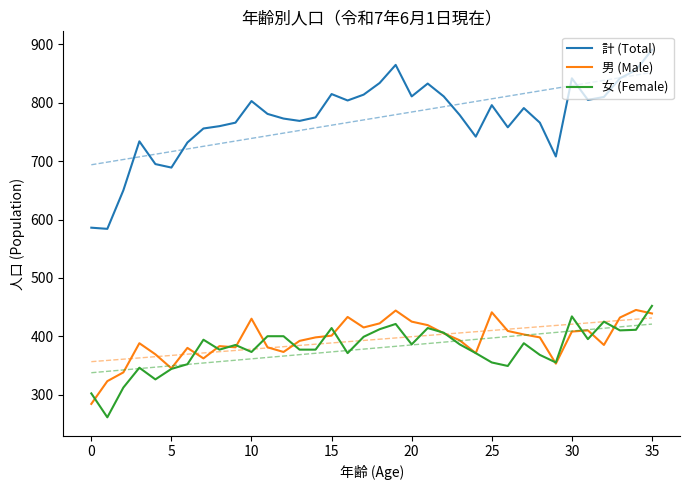

How many lines are shown in the chart?

3